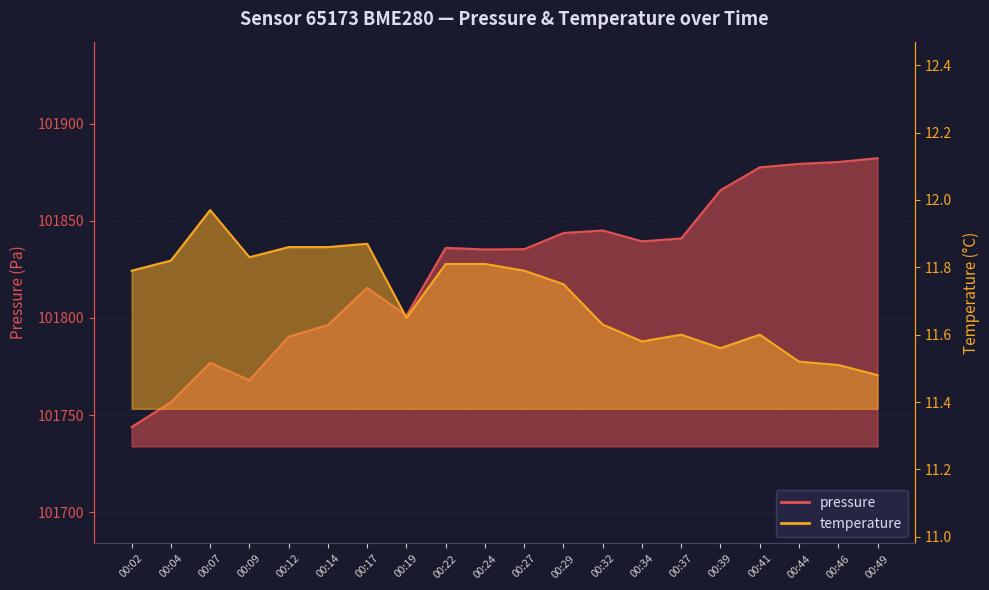

True or false: temperature has a value of 20.6 at 00:44.

False